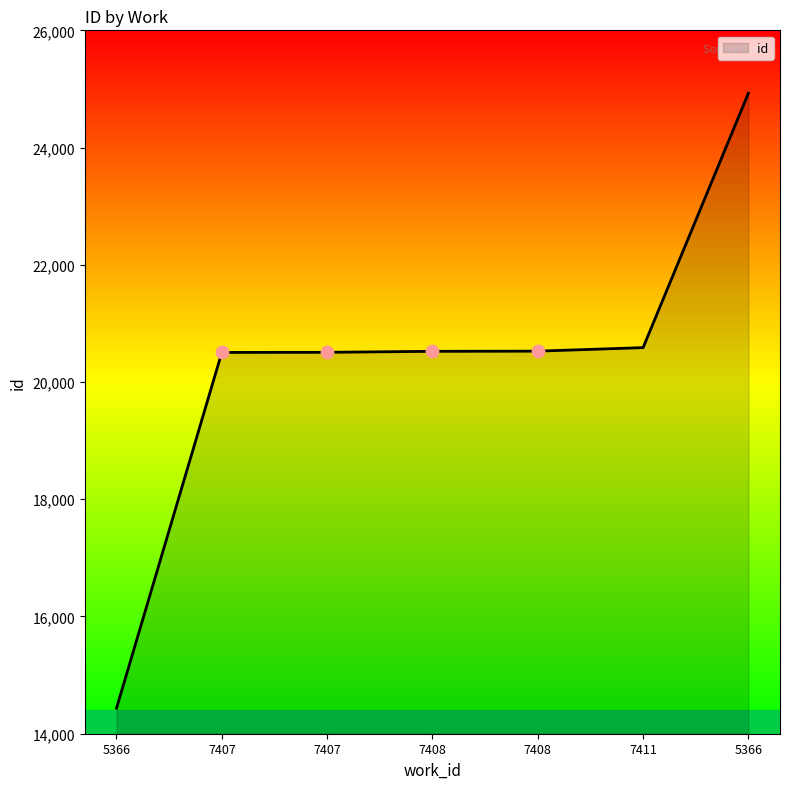

What is the change in value from 5366 to 7408?

+6088